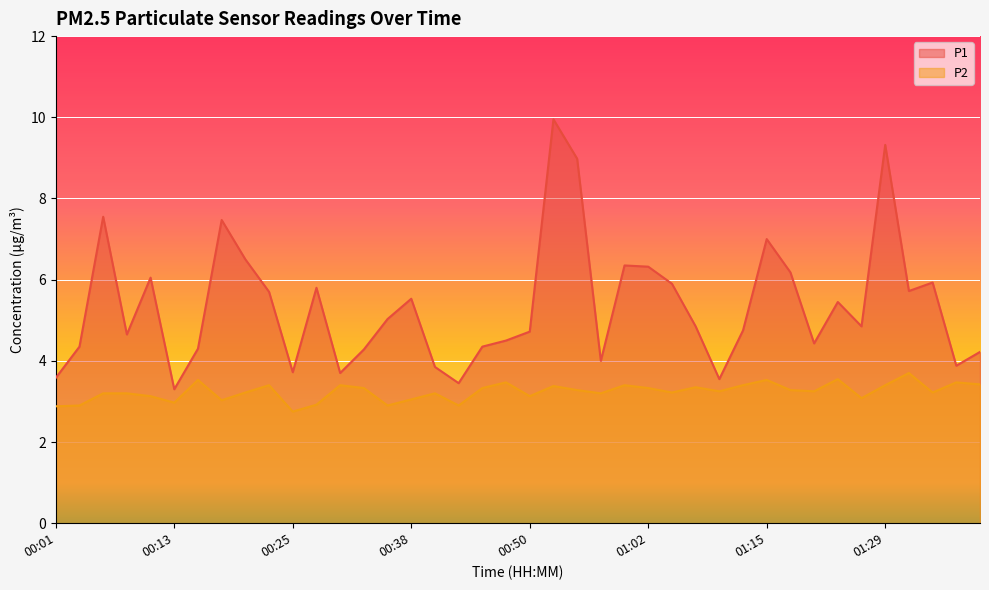

The P1 series shows 7.3 at 01:26. True or false?

False